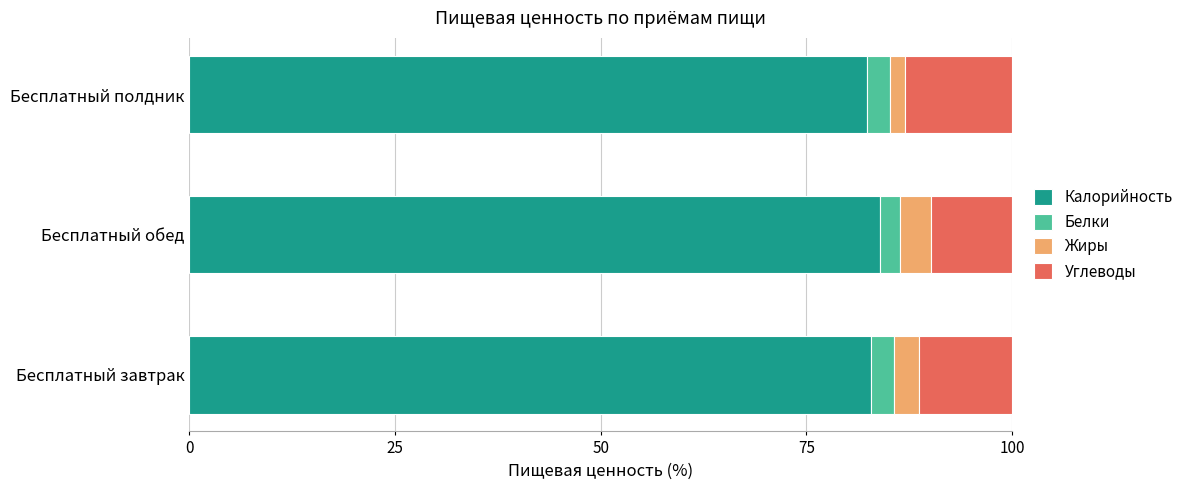

What is the total value across all series at Бесплатный завтрак?

100.0